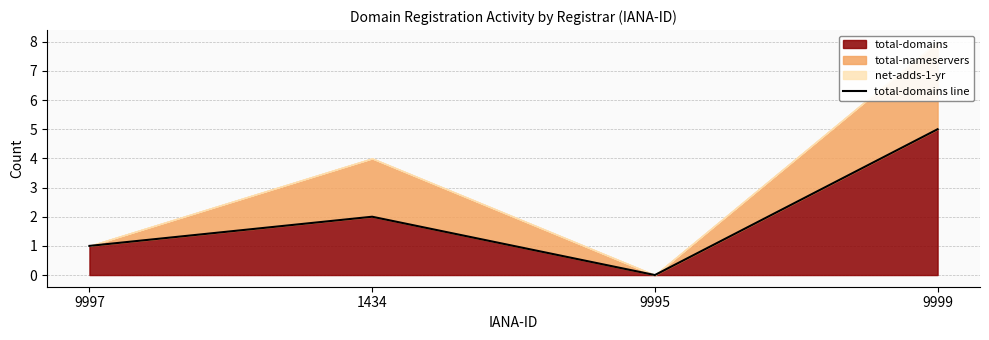

At which category does the chart reach its peak across all series?

9999